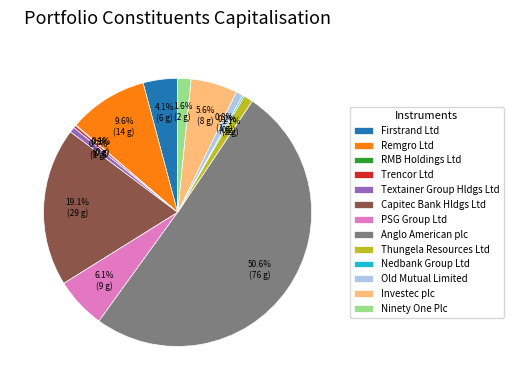

What percentage is NOT represented by Textainer Group Hldgs Ltd?

99.3%